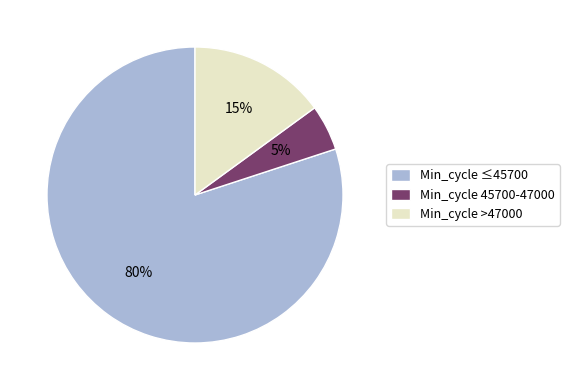

Which has a higher value, Min_cycle 45700-47000 or Min_cycle ≤45700?

Min_cycle ≤45700